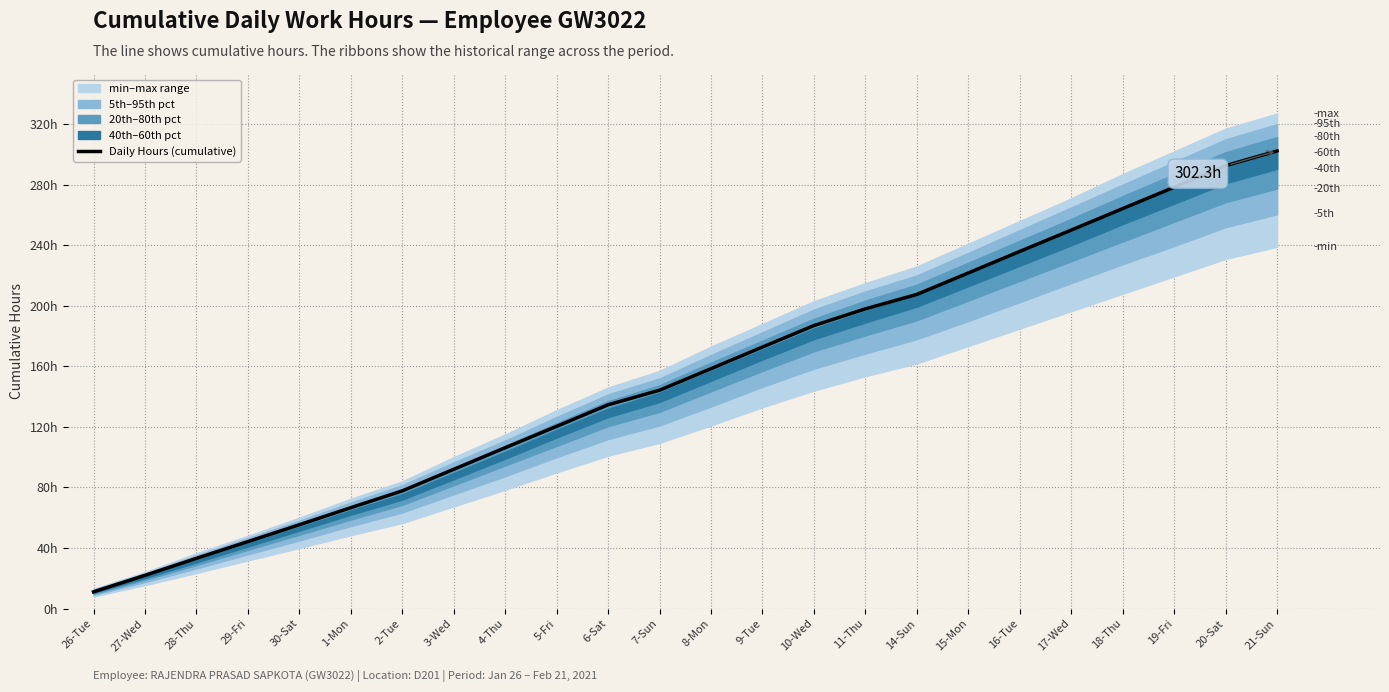

The chart shows a value of 63.1 at 15-Mon. True or false?

False